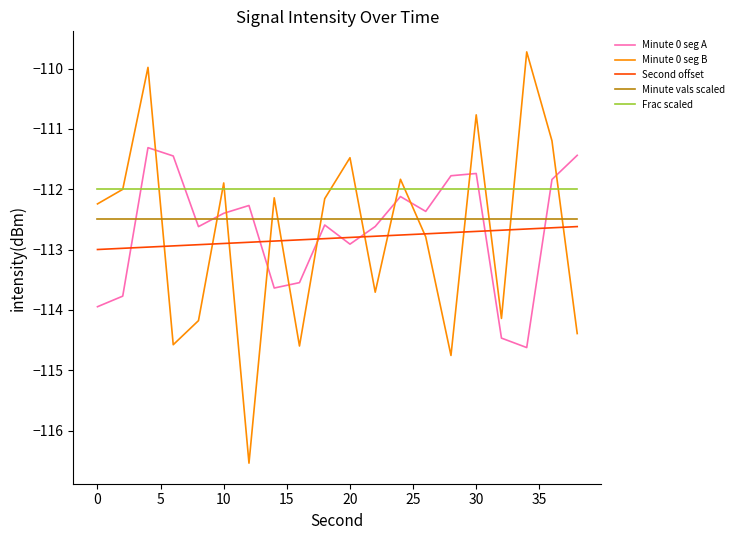

What is the minimum value for Minute vals scaled?

-112.5